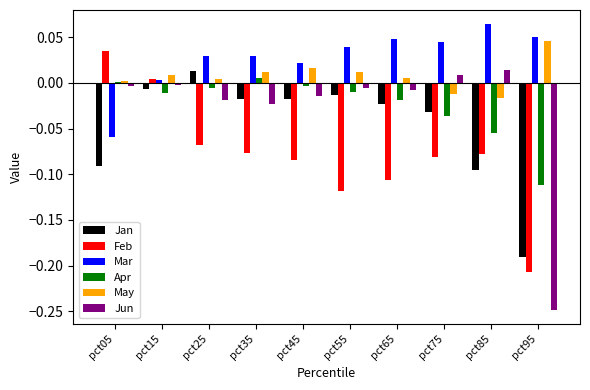

Between pct35 and pct95, which series saw the biggest shift?

Jun